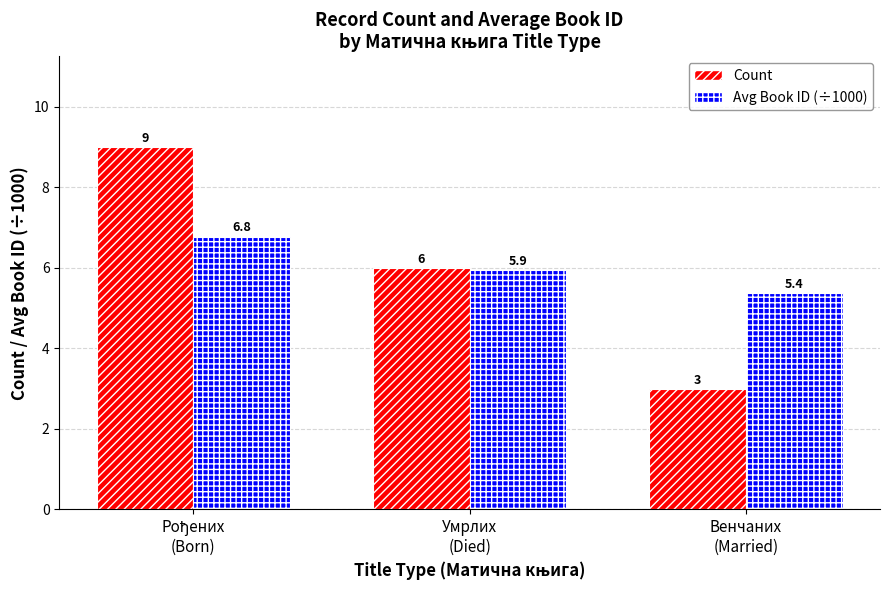

What are all the series names shown in the legend?

Count, Avg Book ID (÷1000)